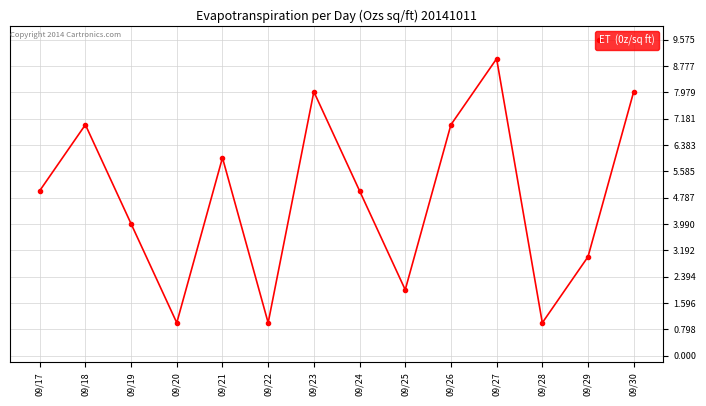

What is the change in value from 09/25 to 09/29?

+1